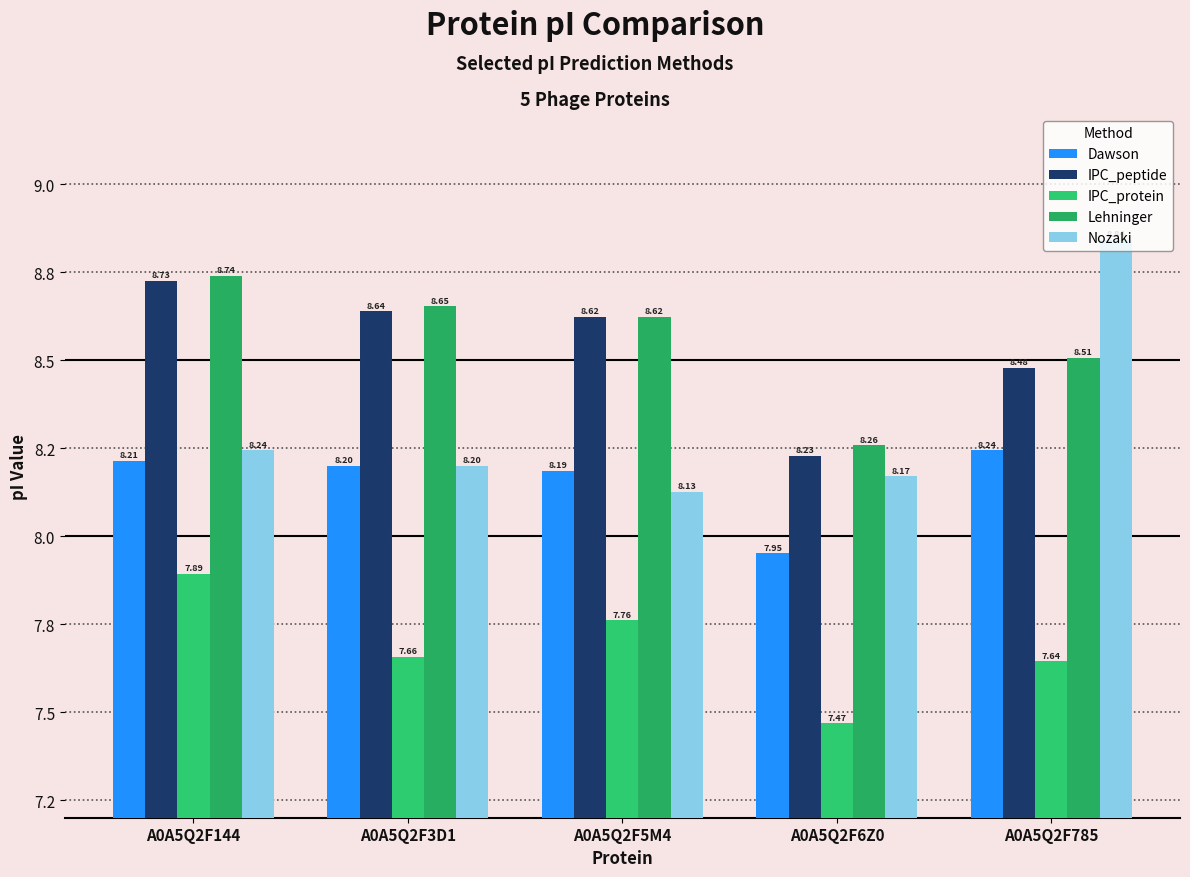

Are the bars grouped side by side (vs. stacked)?

Yes